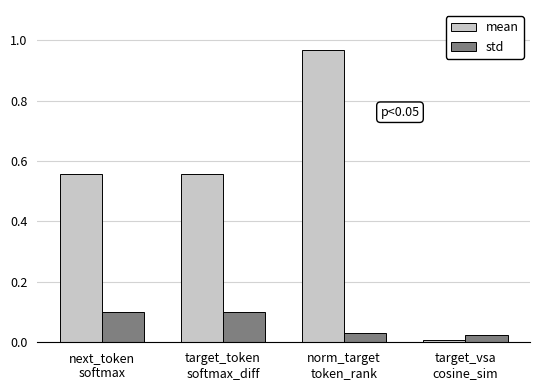

Which series has the largest total across all categories?

mean